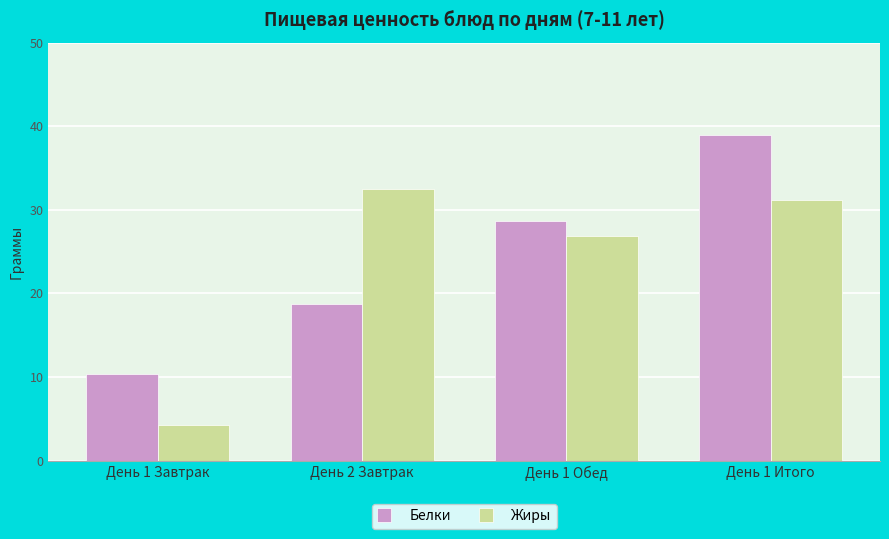

Reading left to right, extract all data points from this chart.

Белки: День 1 Завтрак=10.4	День 2 Завтрак=18.7	День 1 Обед=28.6	День 1 Итого=39.0
Жиры: День 1 Завтрак=4.2	День 2 Завтрак=32.5	День 1 Обед=26.9	День 1 Итого=31.2